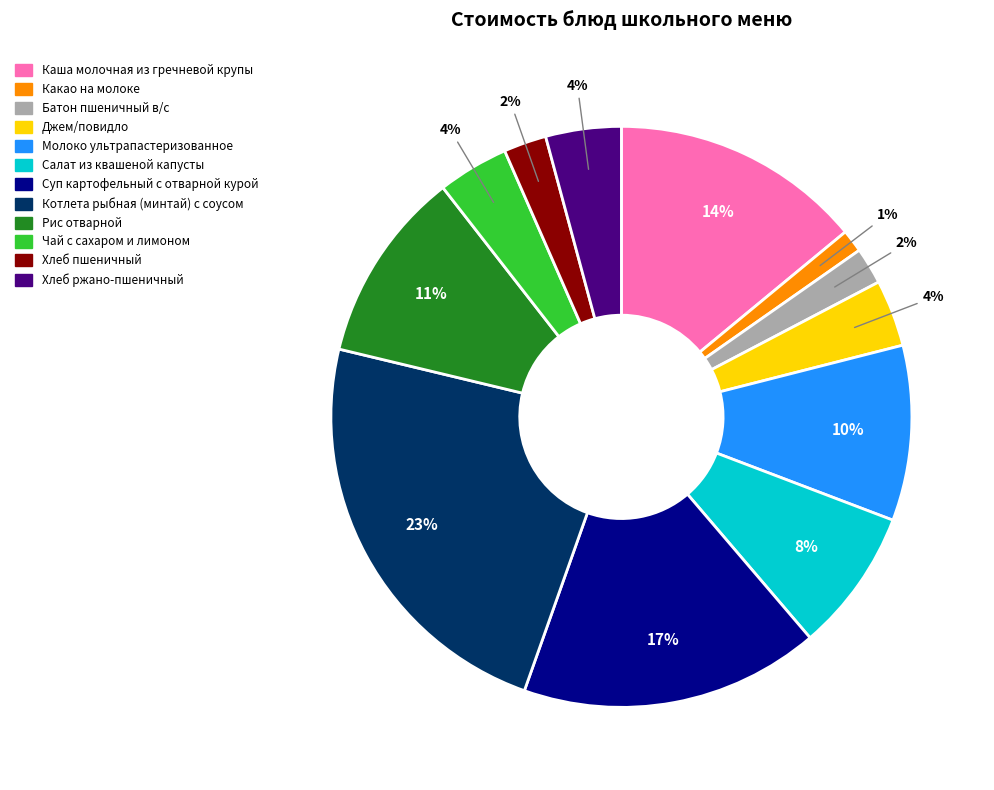

Which has a higher value, Салат из квашеной капусты or Суп картофельный с отварной курой?

Суп картофельный с отварной курой